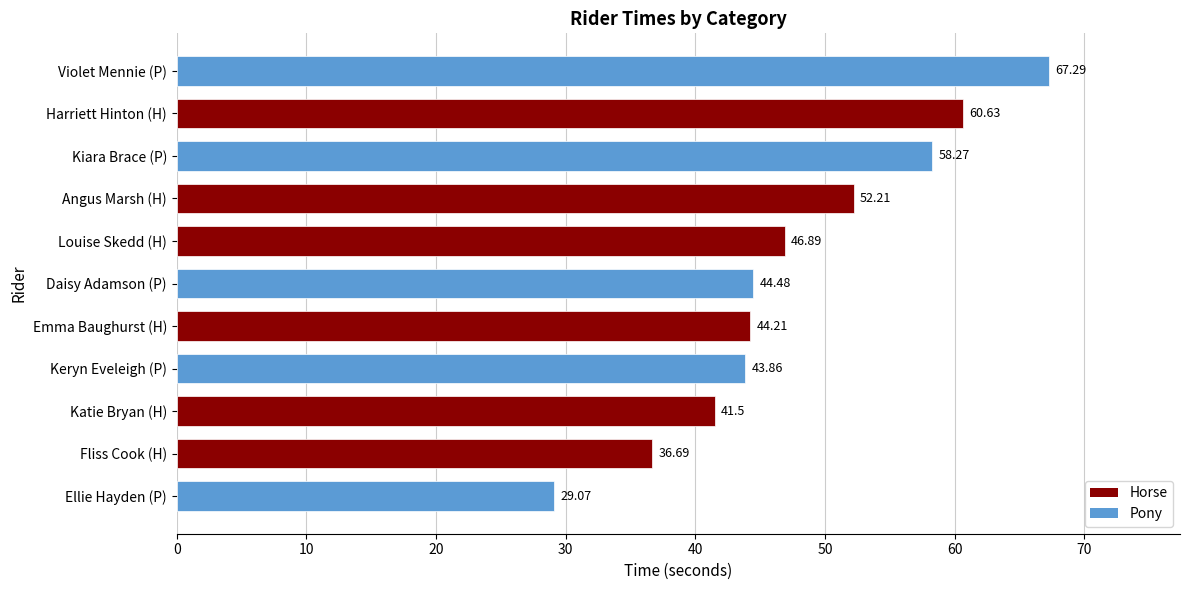

Which has a higher value, Harriett Hinton (H) or Kiara Brace (P)?

Harriett Hinton (H)